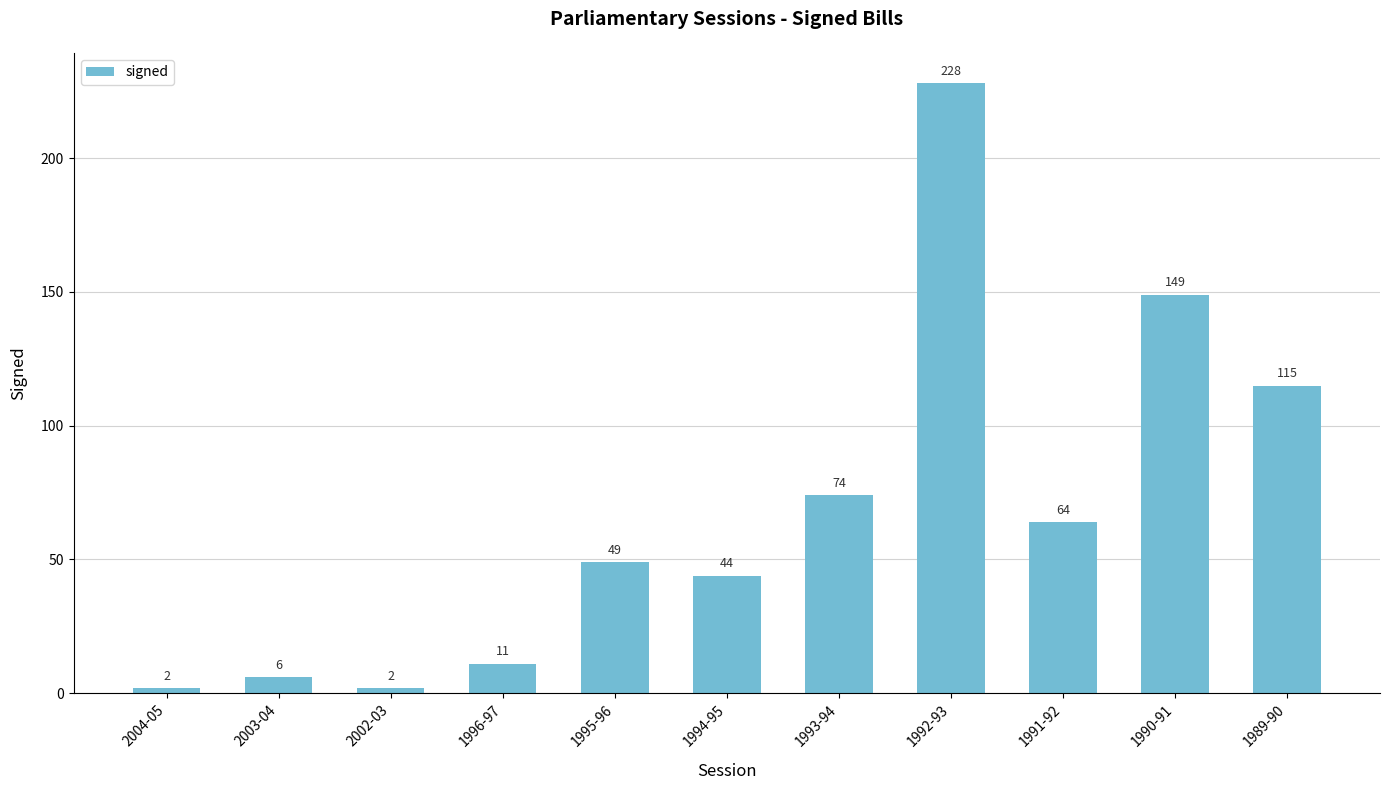

What position from the left is 2003-04?

2